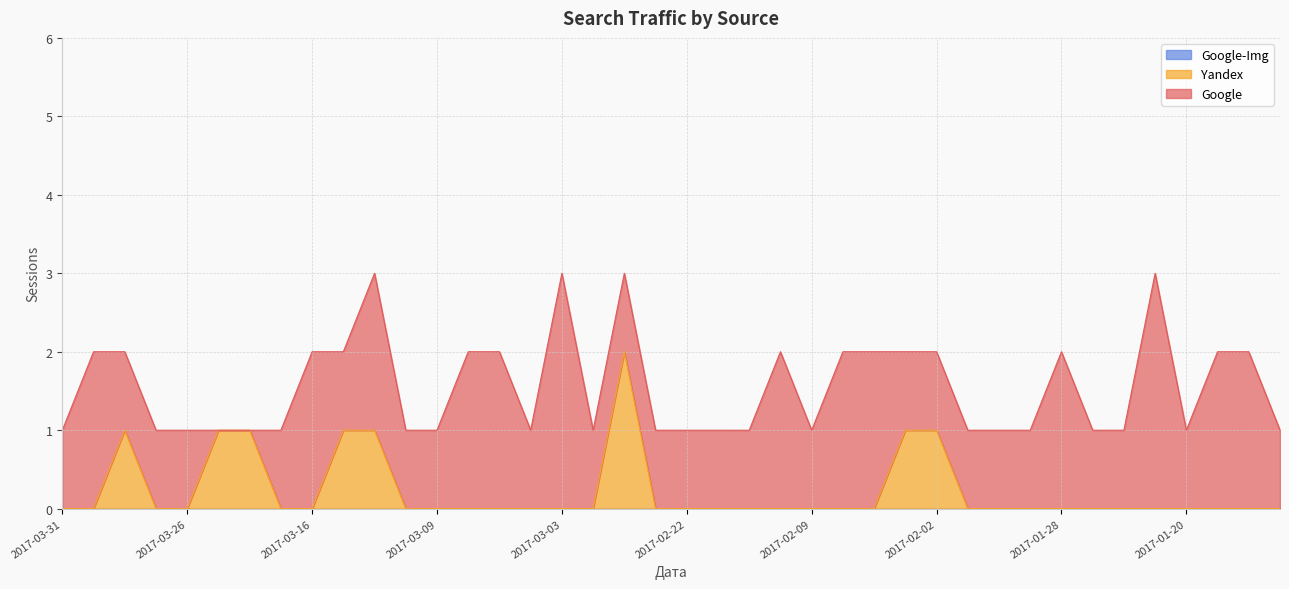

What is the highest value of the Google series?

3